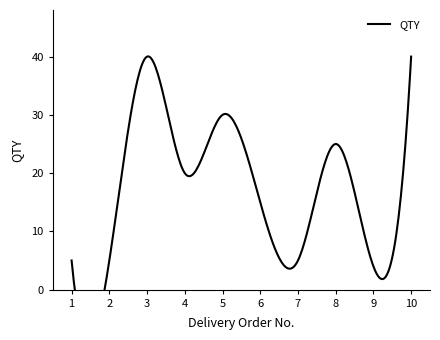

What is the difference between the values at 4 and 2?

15